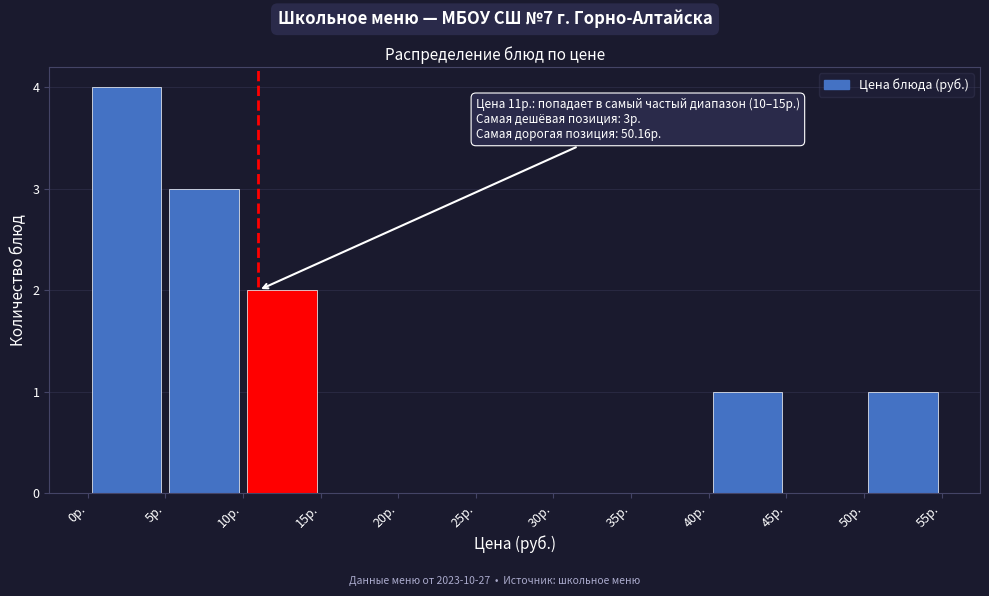

Over which range of the x-axis is the bar tallest?

0 to 5